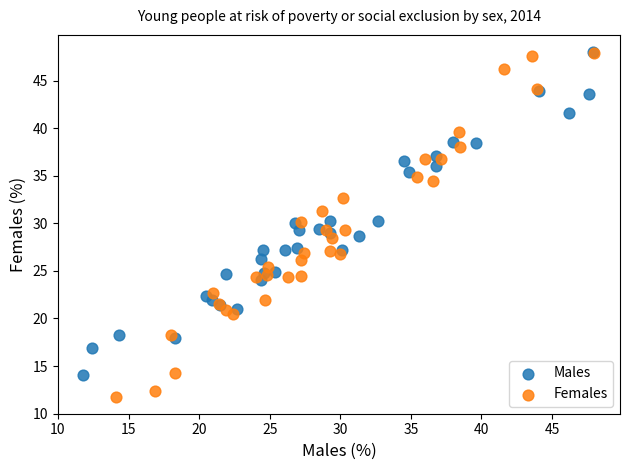

Which series has the widest spread of Y values?

Females